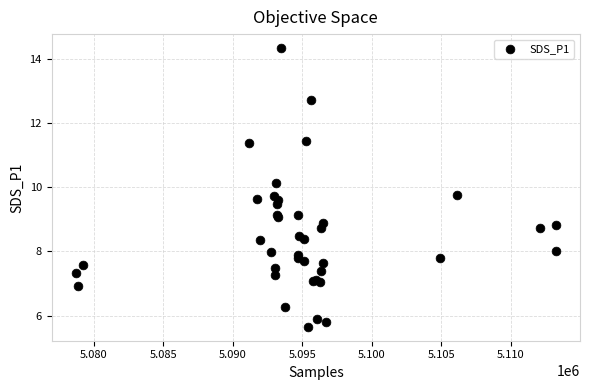

What Y value in the scatter plot is closest to 10?

10.2